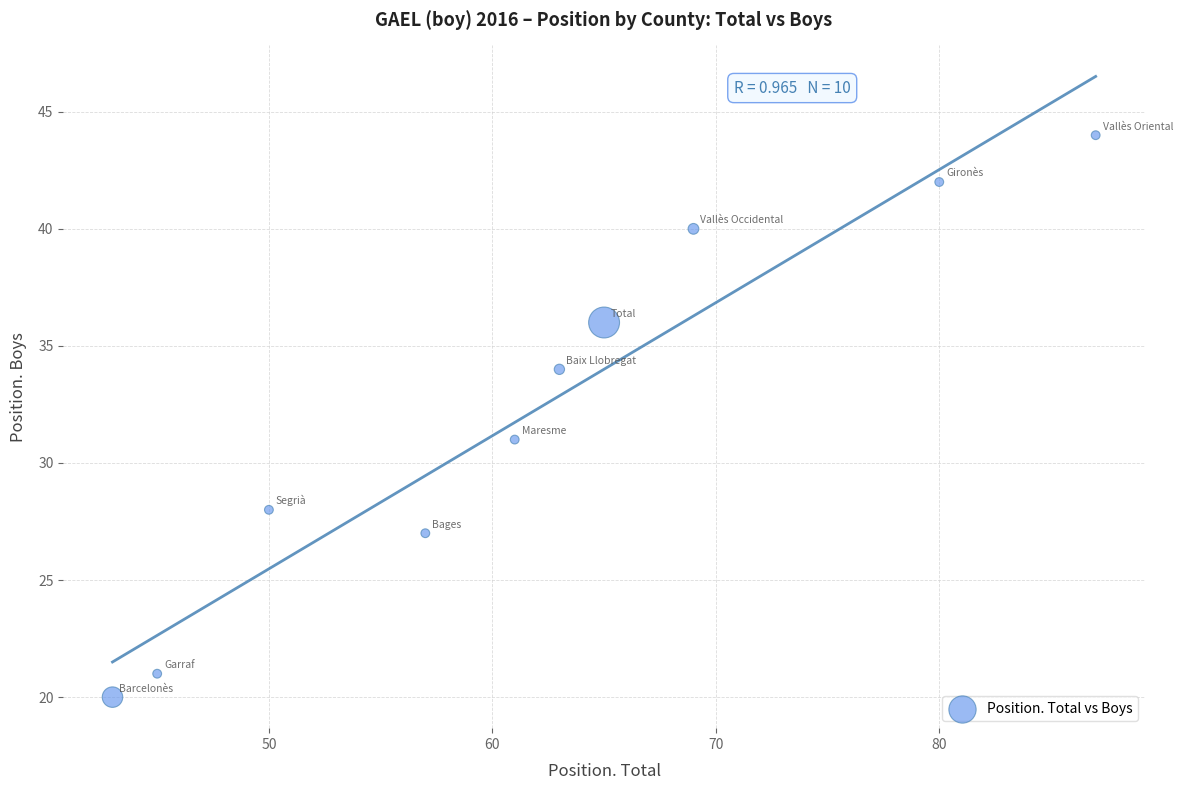

What is the average X value?

62